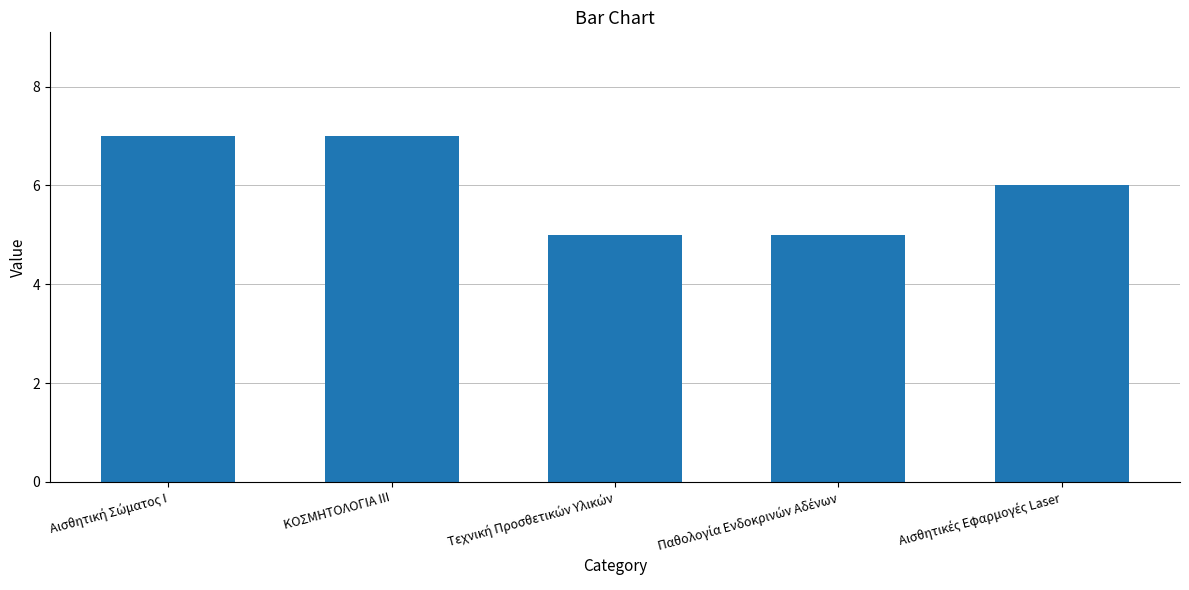

Is it true that the value at ΚΟΣΜΗΤΟΛΟΓΙΑ ΙΙΙ is 4?

False